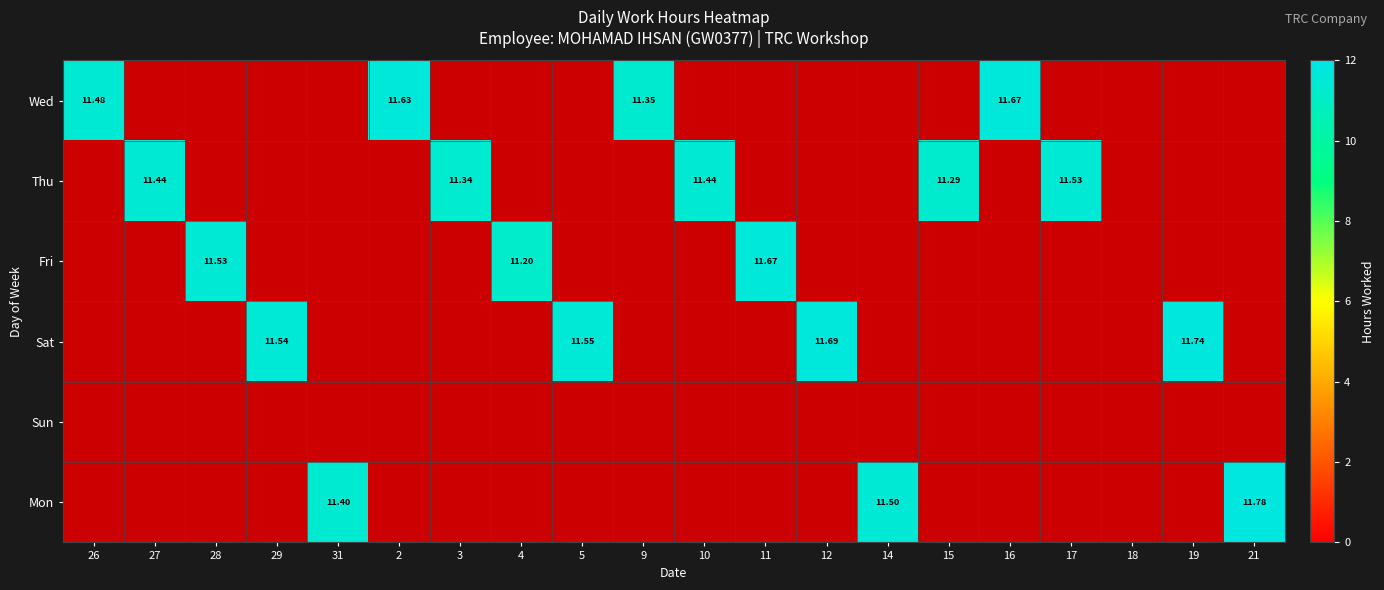

Which label corresponds to the largest value in the chart?

21